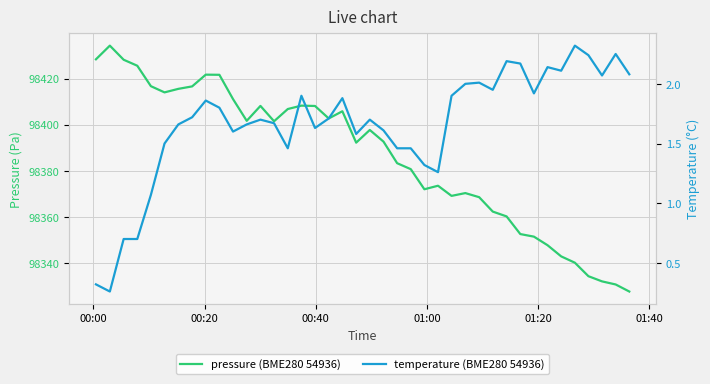

List the series in order of their peak value, highest first.

pressure (BME280 54936), temperature (BME280 54936)